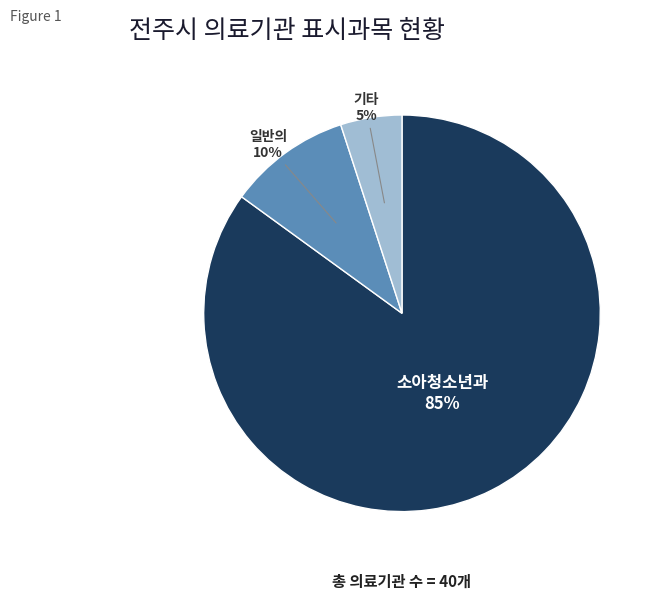

To the nearest percent, what is the average slice percentage?

33%